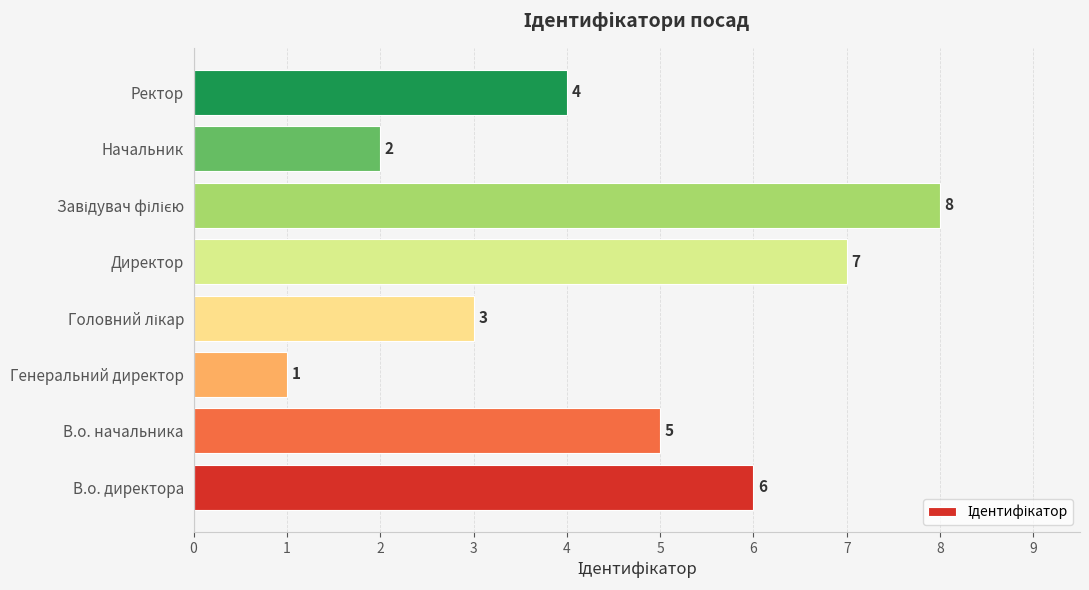

Reading top to bottom, extract all data points from this chart.

4	2	8	7	3	1	5	6